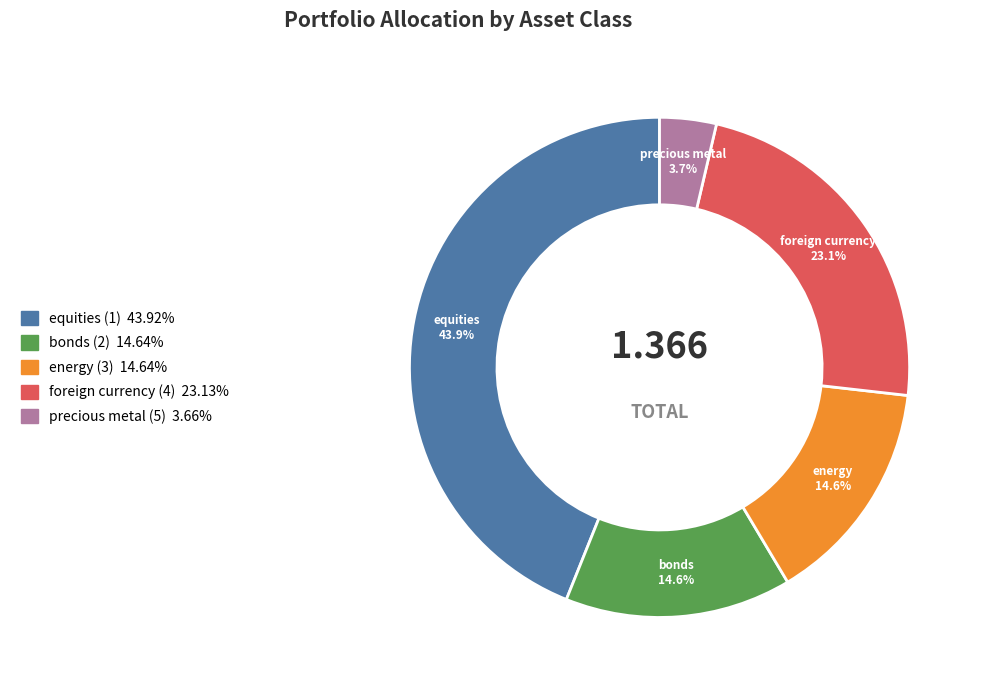

Which category has the biggest portion of the pie?

equities (1)